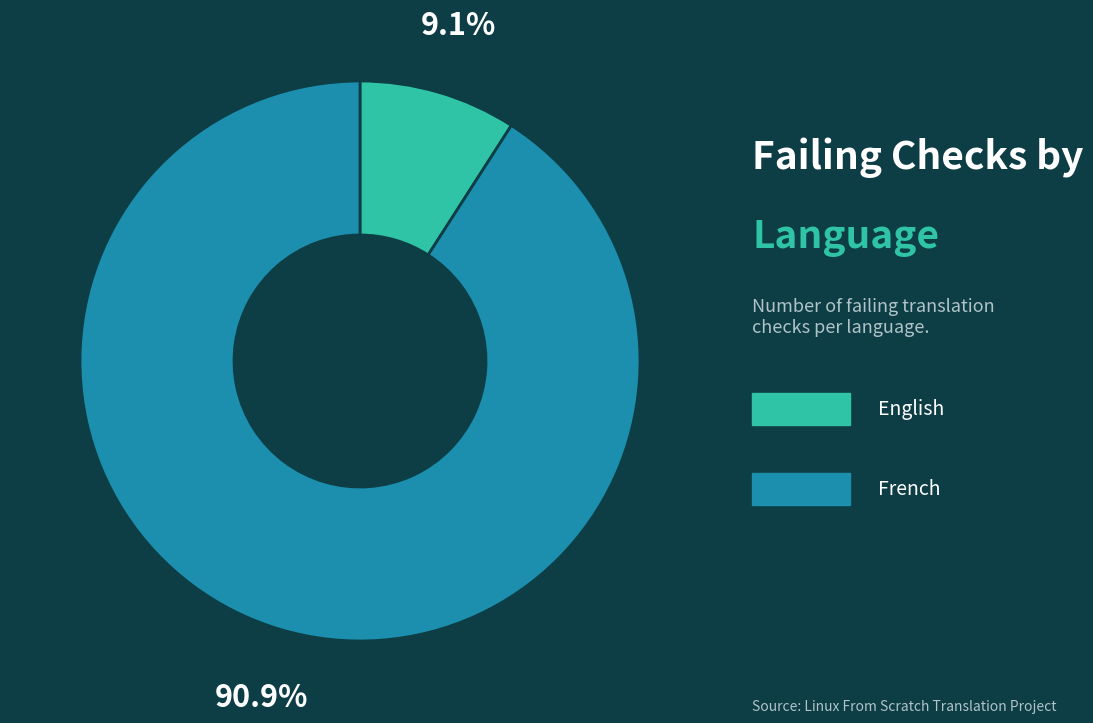

Does any single category account for the majority?

Yes